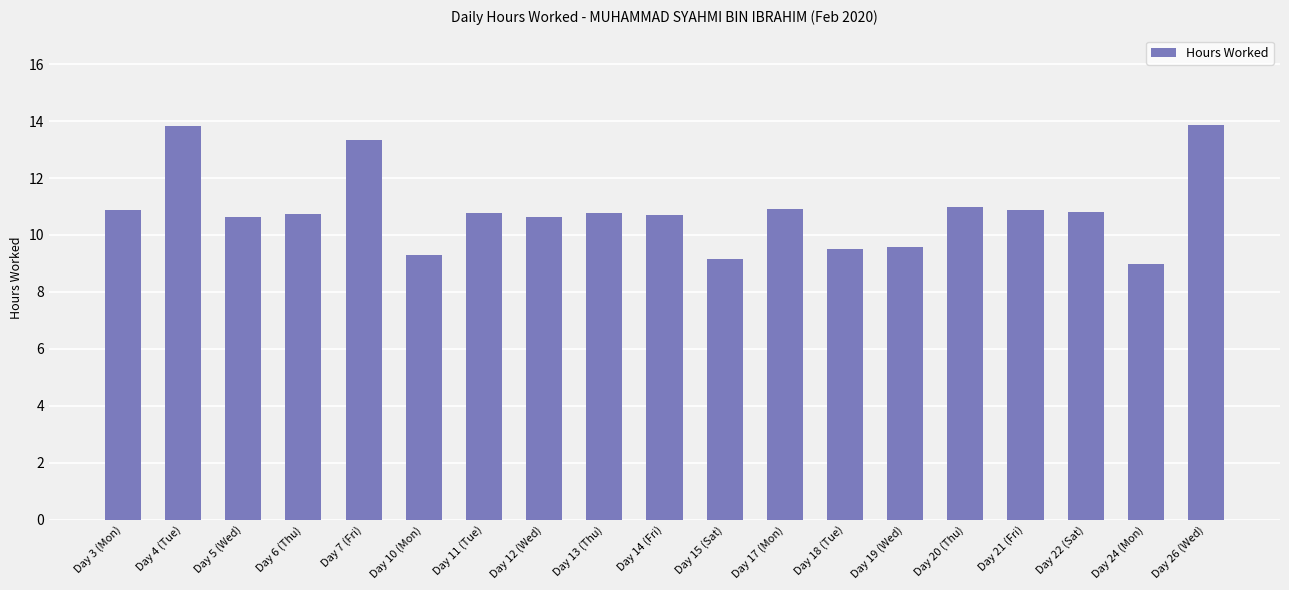

Which category has the lowest value across all series?

Day 24 (Mon)